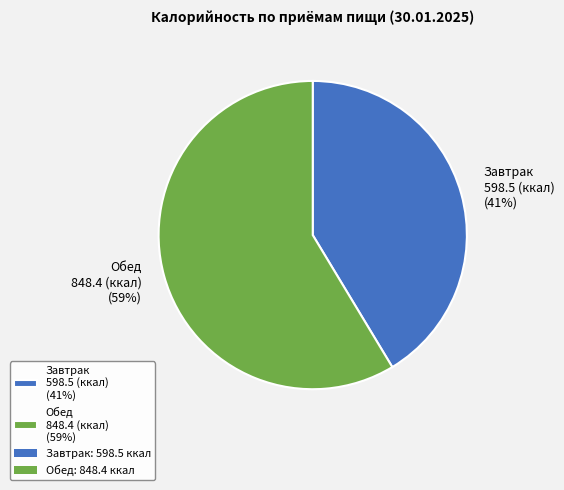

Rank the categories by value from lowest to highest.

Завтрак, Обед